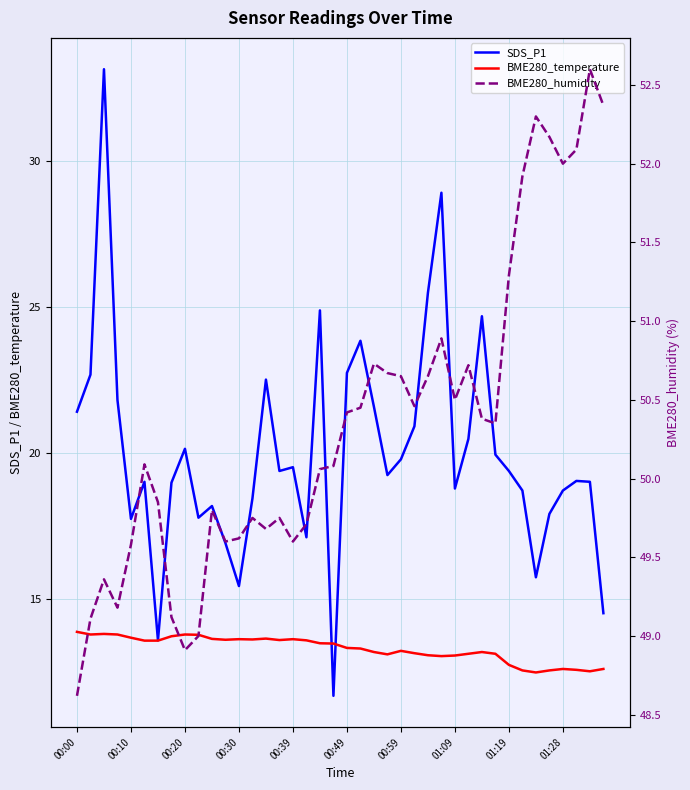

Rank the series by their maximum value, from highest to lowest.

BME280_humidity, SDS_P1, BME280_temperature